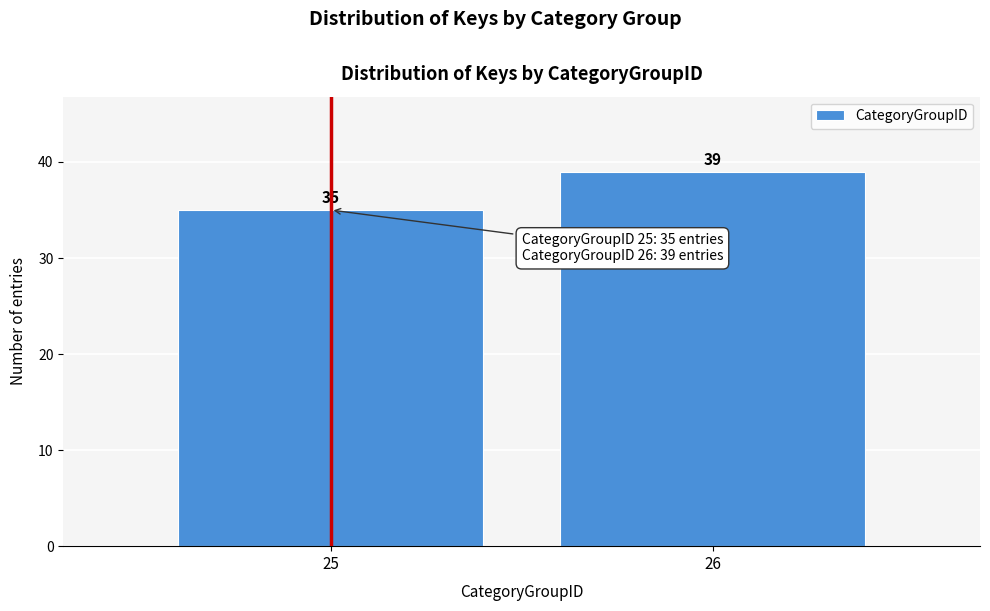

Reading left to right, transcribe all the data shown in this chart.

25=35	26=39